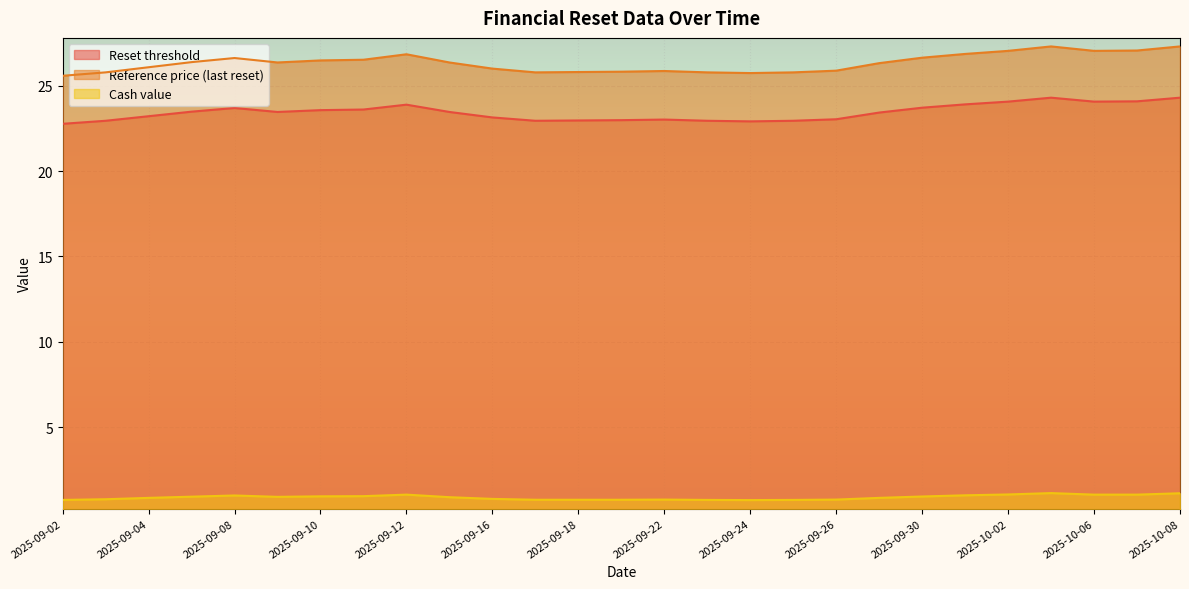

What is the label of the 22nd point from the left?

2025-10-01